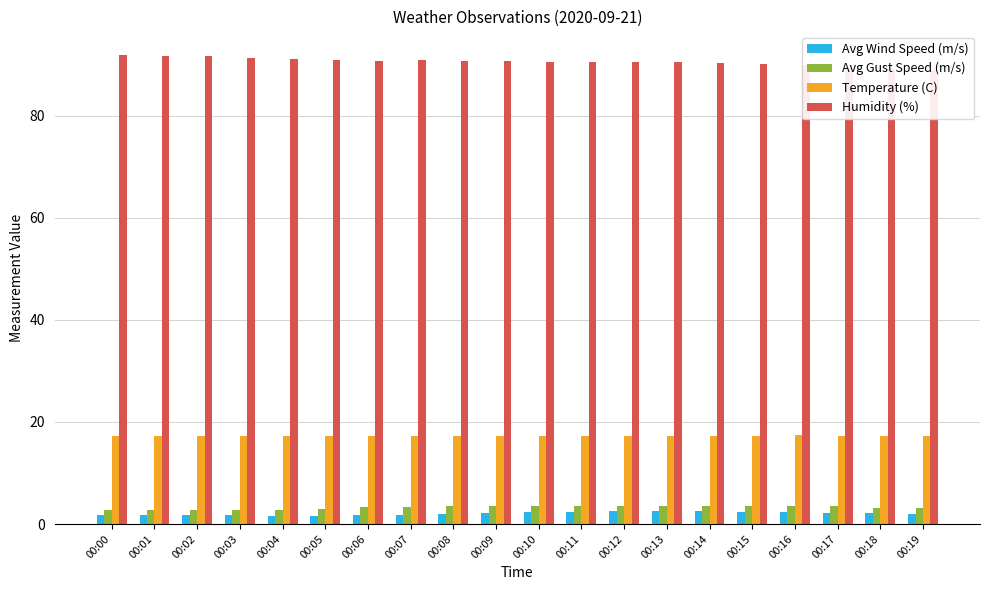

What is the difference between the second highest and second lowest values in the Temperature (C) series?

0.1